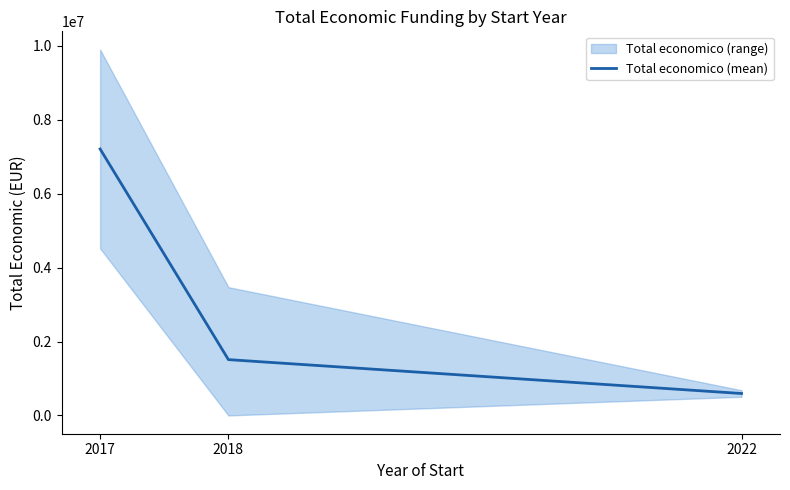

Reading left to right, transcribe all the data shown in this chart.

7210421.0	1510365.5	593713.0